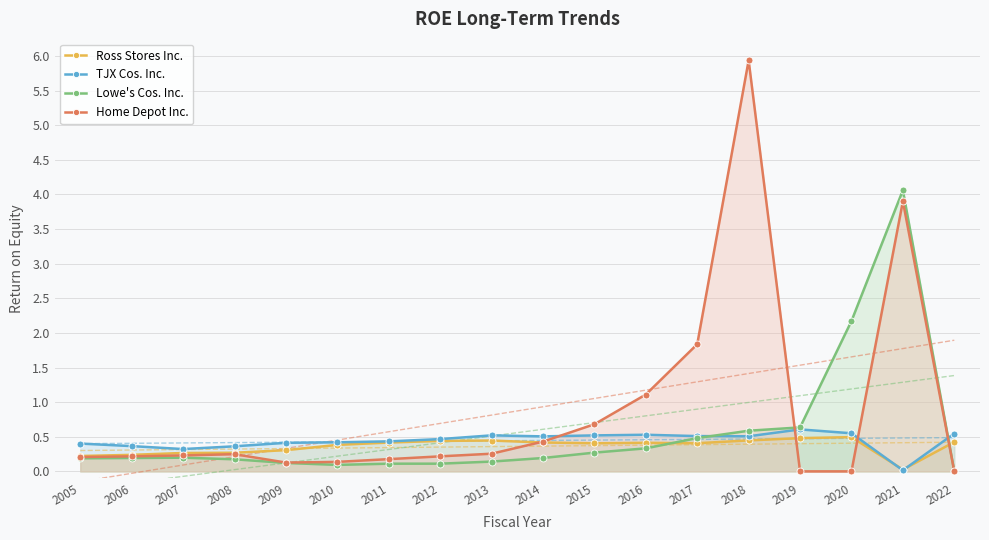

Where do Home Depot Inc. and TJX Cos. Inc. first cross each other?

2014 and 2015